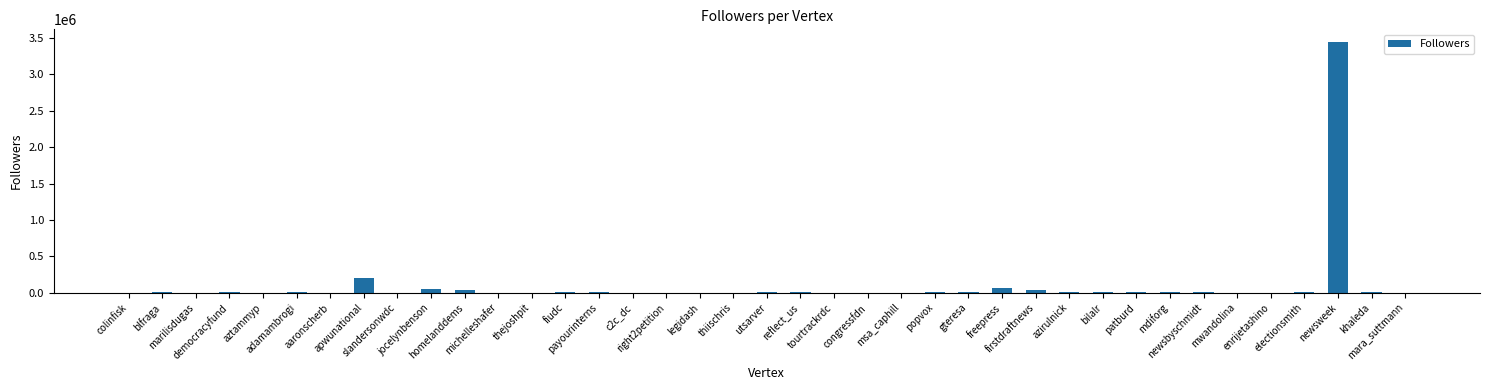

How many data points does each series have?

39